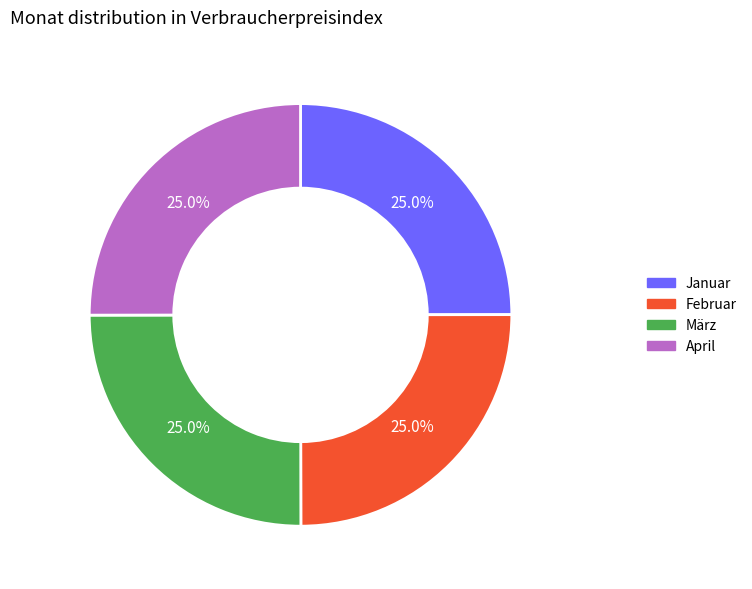

How many slices are in this pie chart?

4